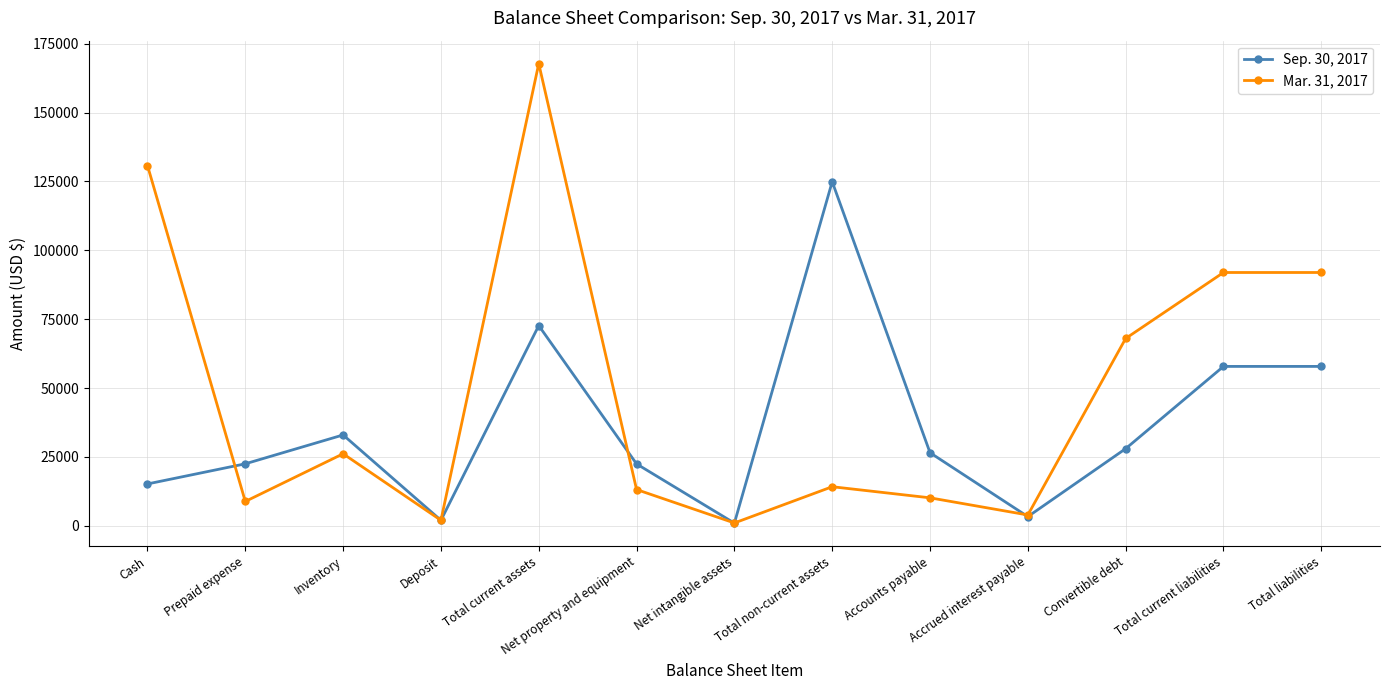

The value of Sep. 30, 2017 at Prepaid expense is 40422. True or false?

False